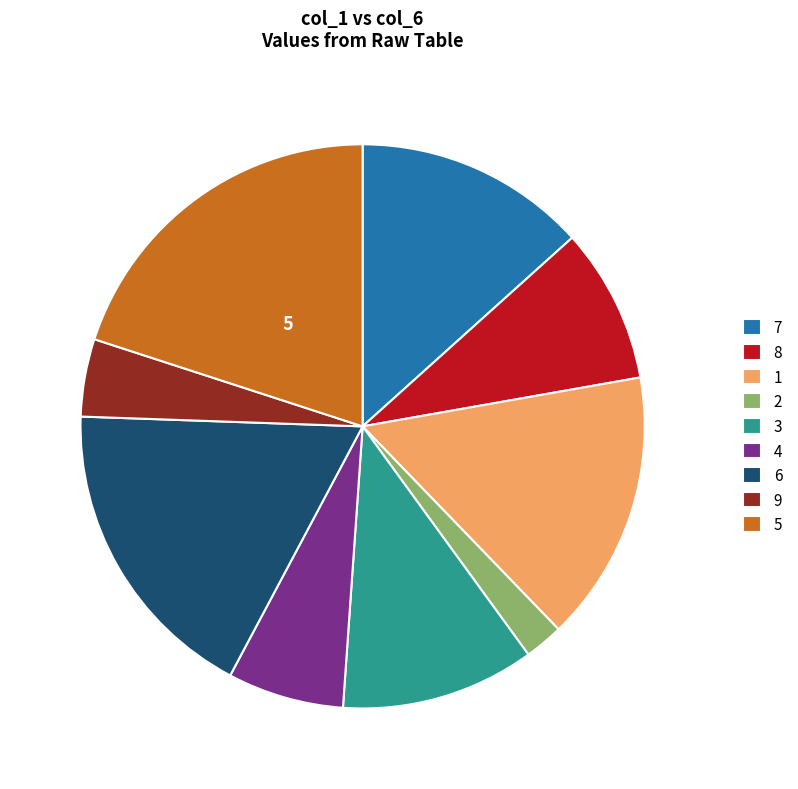

How many segments does this pie chart have?

9